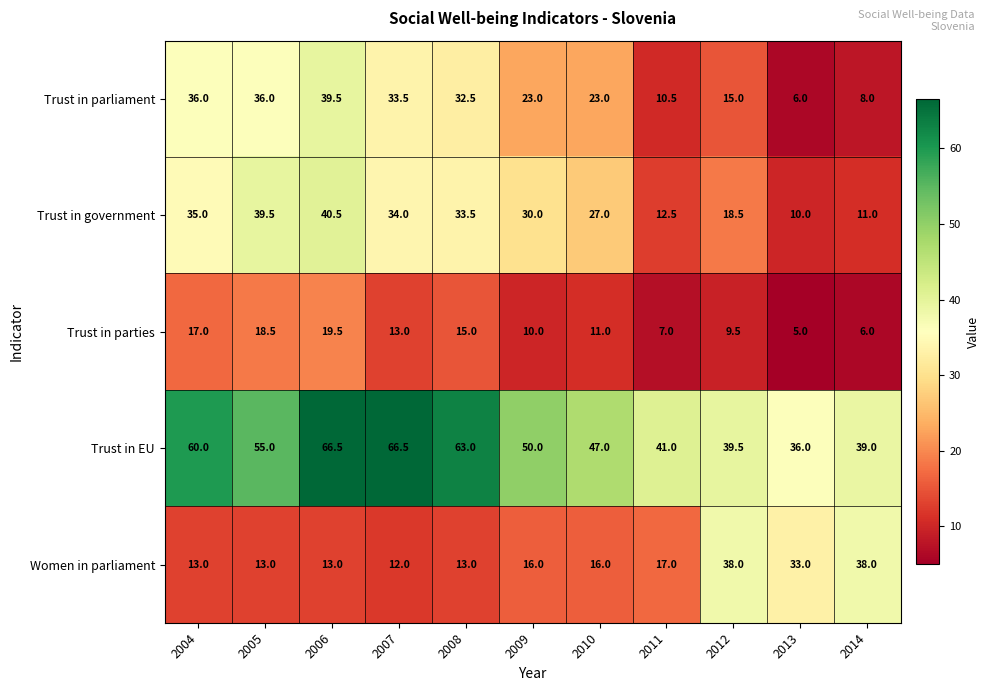

What is the difference between the Trust in parties values at 2008 and 2007?

2.0